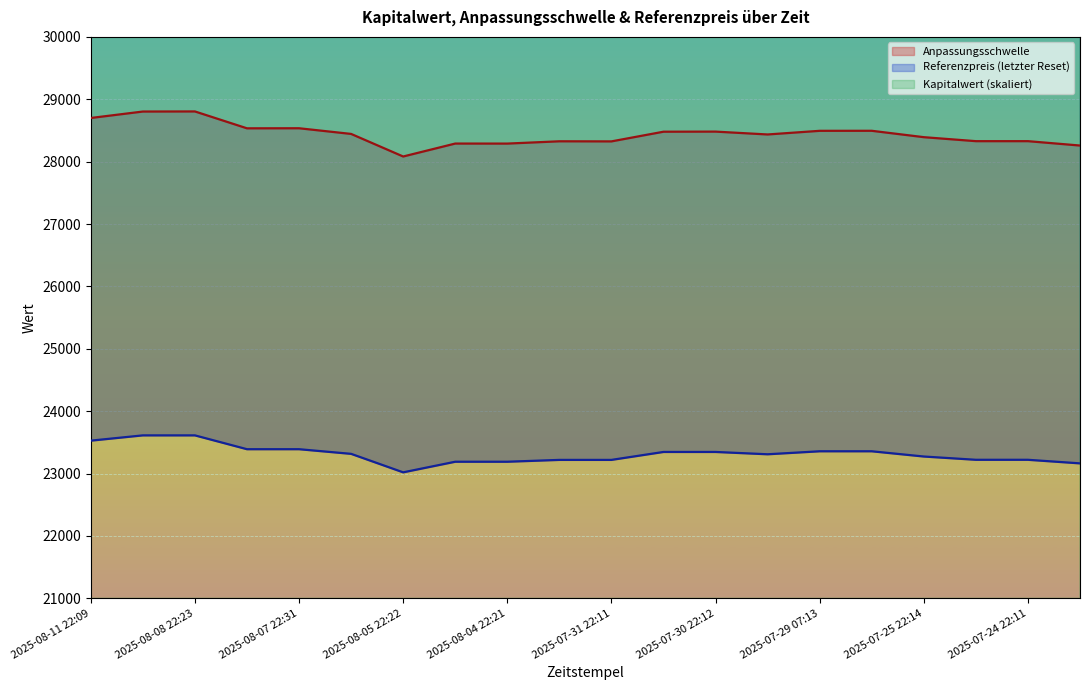

What is the sum of the Referenzpreis values at 2025-08-06 22:25 and 2025-07-24 22:11?

46534.9